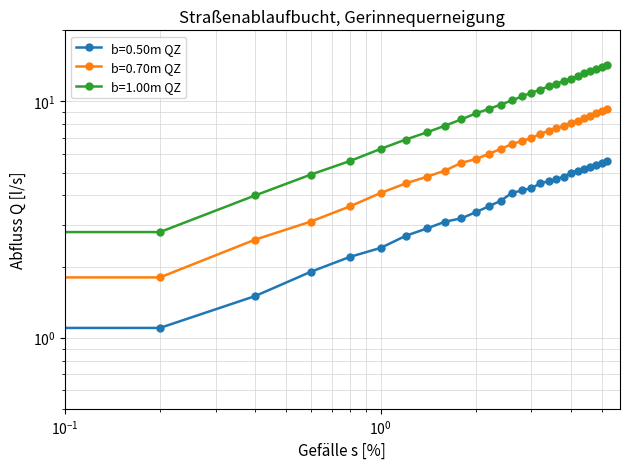

Is it true that b=0.50m QZ equals 1.5 at $\mathdefault{10^{-1}}$?

False